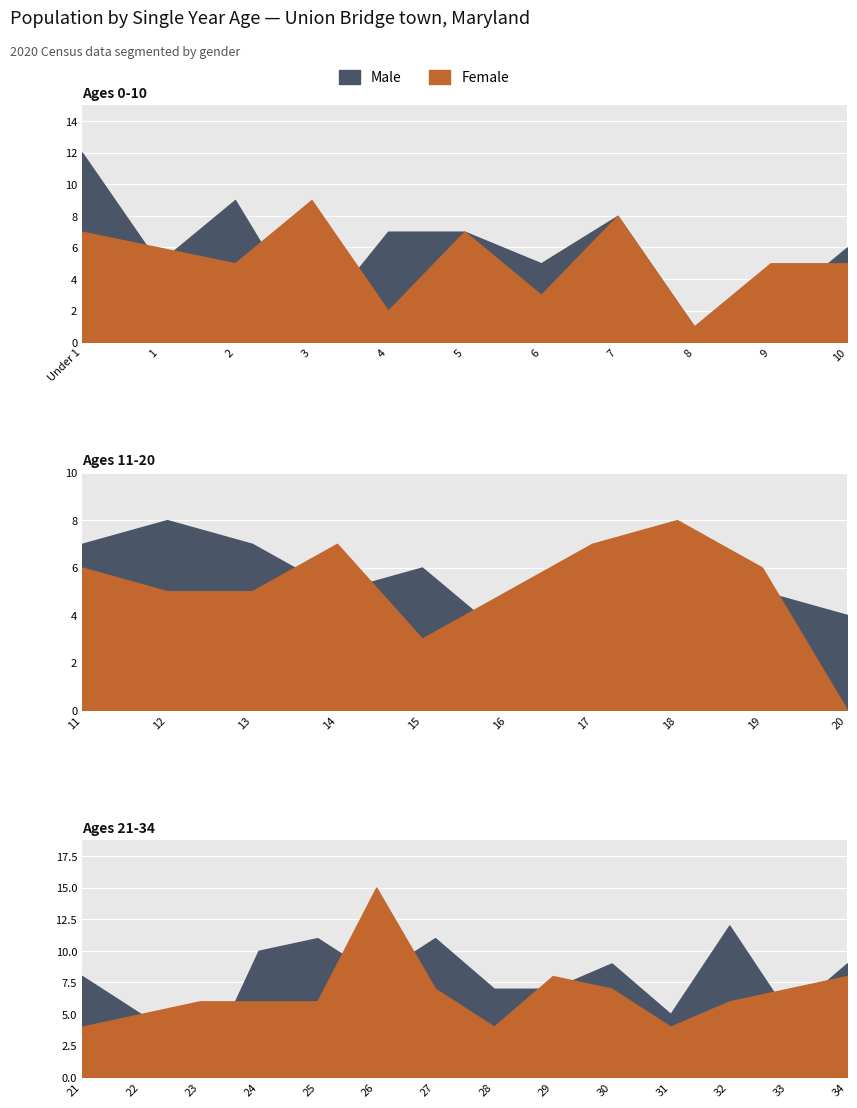

How many interior local peaks does the Female series have?

8